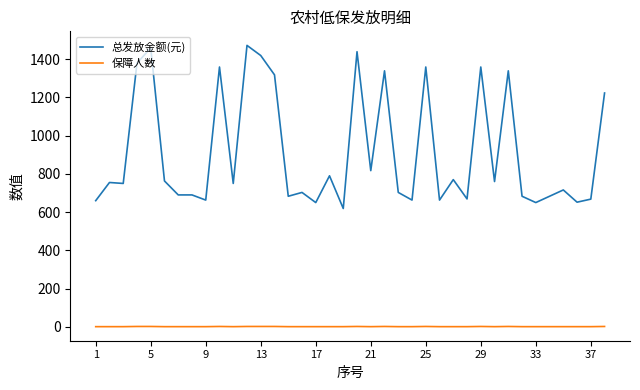

List the series in order of their peak value, lowest first.

保障人数, 总发放金额(元)